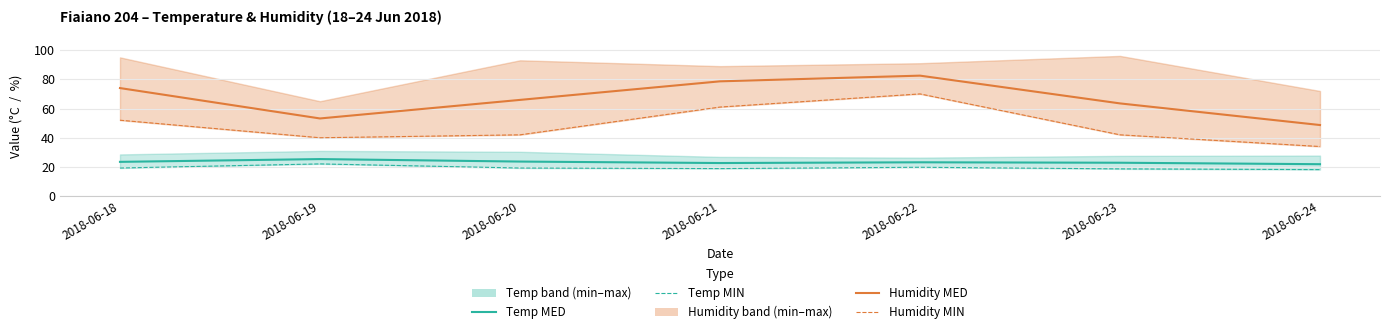

Reading right to left, transcribe all the data shown in this chart.

Temp MED: 2018-06-24=21.9	2018-06-23=22.9	2018-06-22=23.2	2018-06-21=22.7	2018-06-20=23.7	2018-06-19=25.4	2018-06-18=23.5
Temp MIN: 2018-06-24=18.2	2018-06-23=18.7	2018-06-22=19.8	2018-06-21=18.9	2018-06-20=19.3	2018-06-19=22.1	2018-06-18=19.3
Humidity MED: 2018-06-24=48.7	2018-06-23=63.5	2018-06-22=82.5	2018-06-21=78.6	2018-06-20=65.9	2018-06-19=53.2	2018-06-18=74.0
Humidity MIN: 2018-06-24=34.0	2018-06-23=42.0	2018-06-22=70.0	2018-06-21=61.0	2018-06-20=42.0	2018-06-19=40.0	2018-06-18=52.0